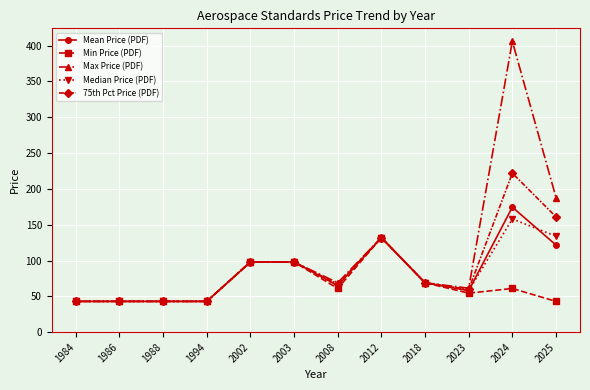

True or false: Min Price (PDF) has more than 1 points higher than both neighbors.

True